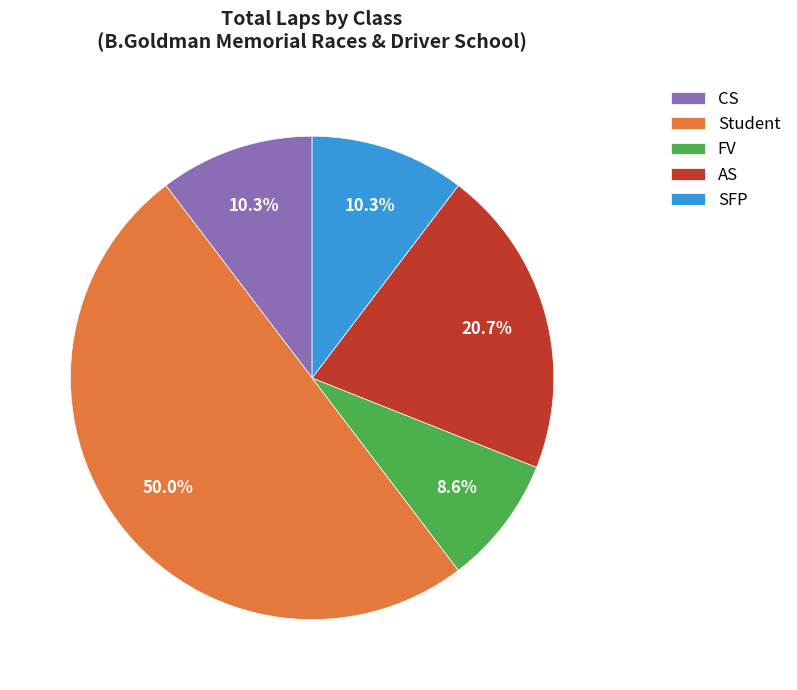

To the nearest percent, what portion does SFP represent?

10%